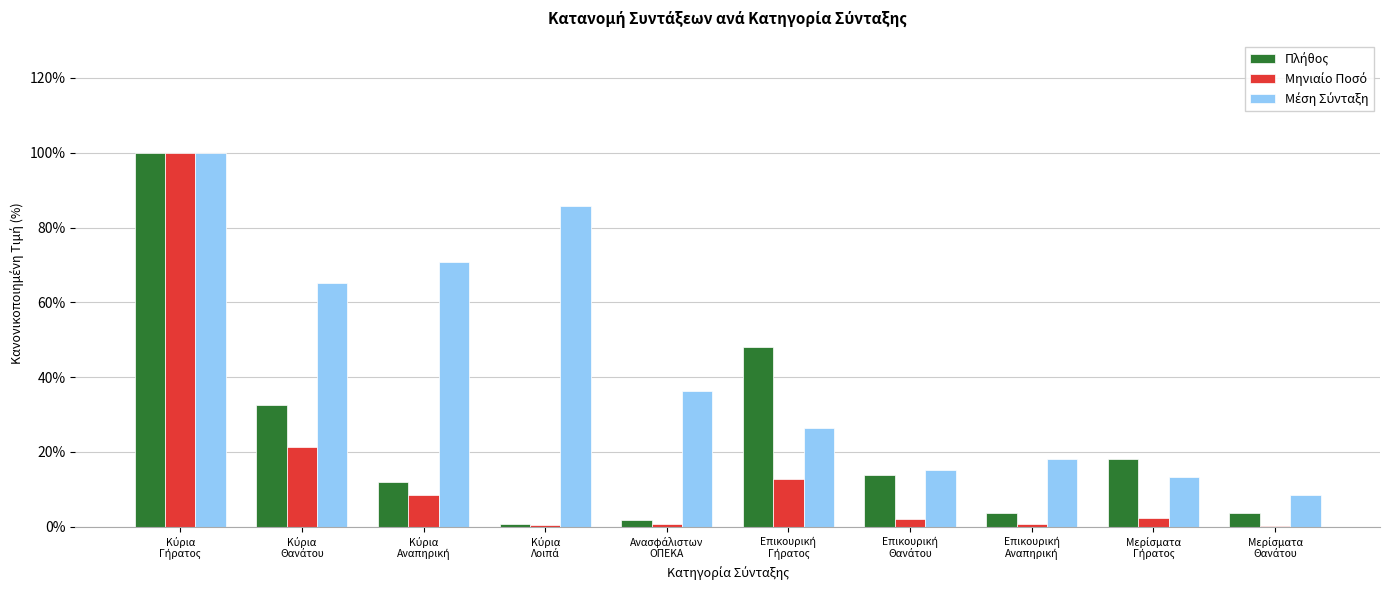

What is the greatest value displayed?

100.0